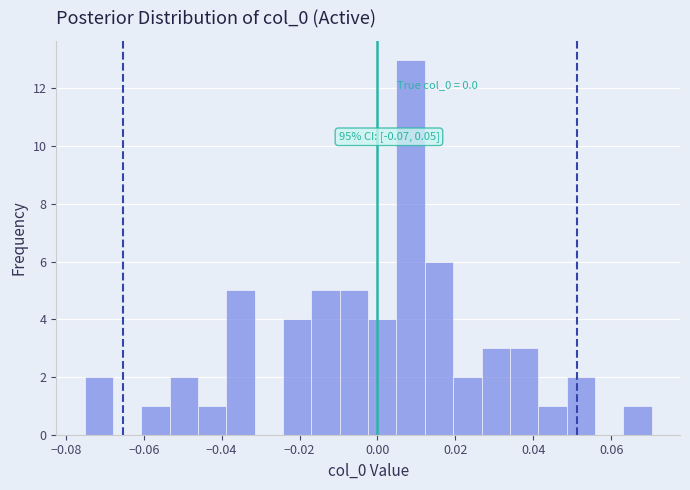

Read against the x-axis, roughly where is the centre of the tallest bar?

0.008